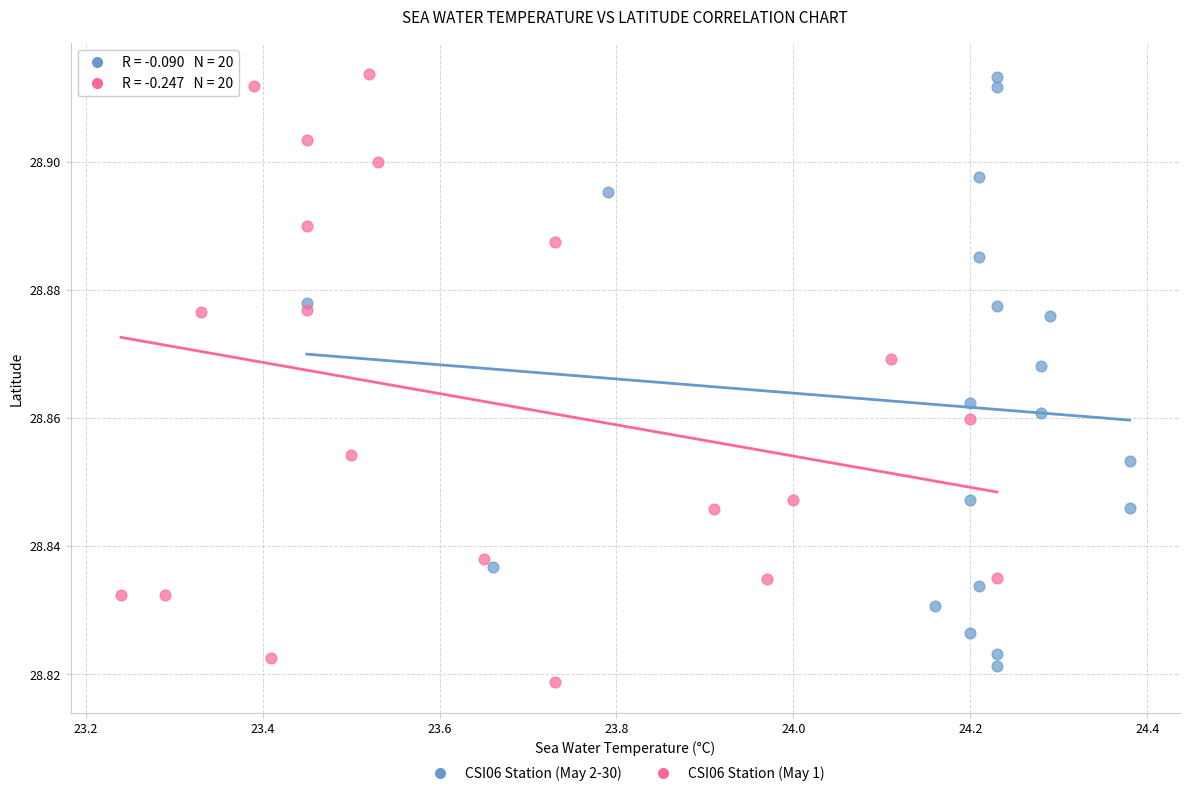

Which series has the widest spread of Y values?

CSI06 Station (May 1)